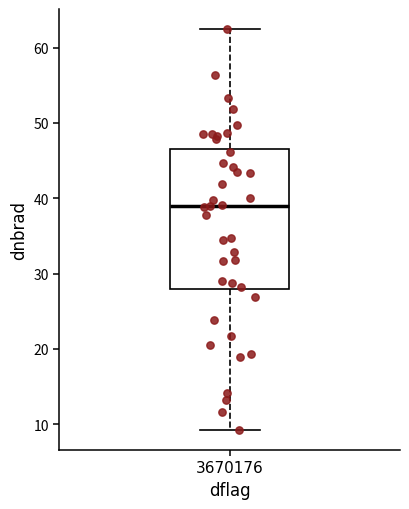

Read this box plot against the y-axis: the position of the median line, the range covered by the box, and the ends of both whiskers. The values are not printed on the chart, so give them approximately, as read against the axis.

median 39, box 28 to 47, whiskers 9 to 62